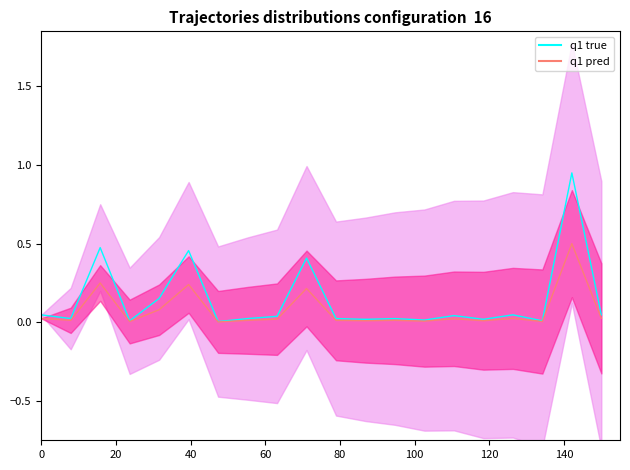

Reading left to right, what are all the values shown in this chart?

0.0	0.0	0.5	0.0	0.2	0.5	0.0	0.0	0.0	0.4	0.0	0.0	0.0	0.0	0.0	0.0	0.0	0.0	0.9	0.0